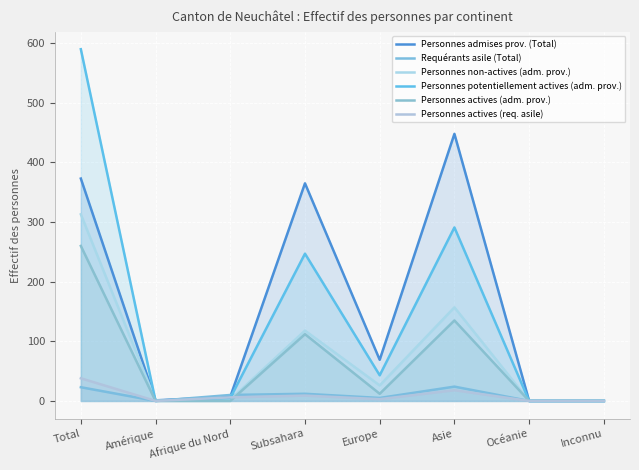

What is the sum of the Personnes actives (req. asile) values at Asie and Subsahara?

27